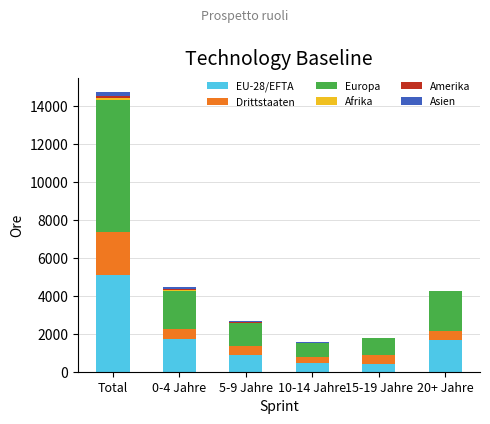

At which label does EU-28/EFTA reach its peak?

Total